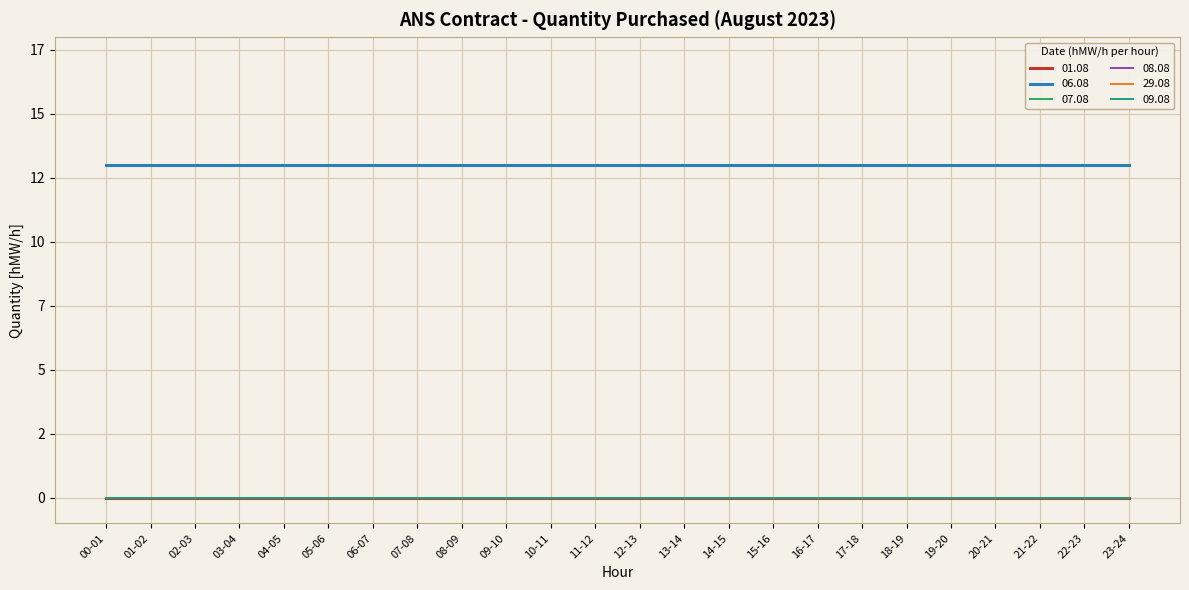

Does the chart display data point markers on the line(s)?

No